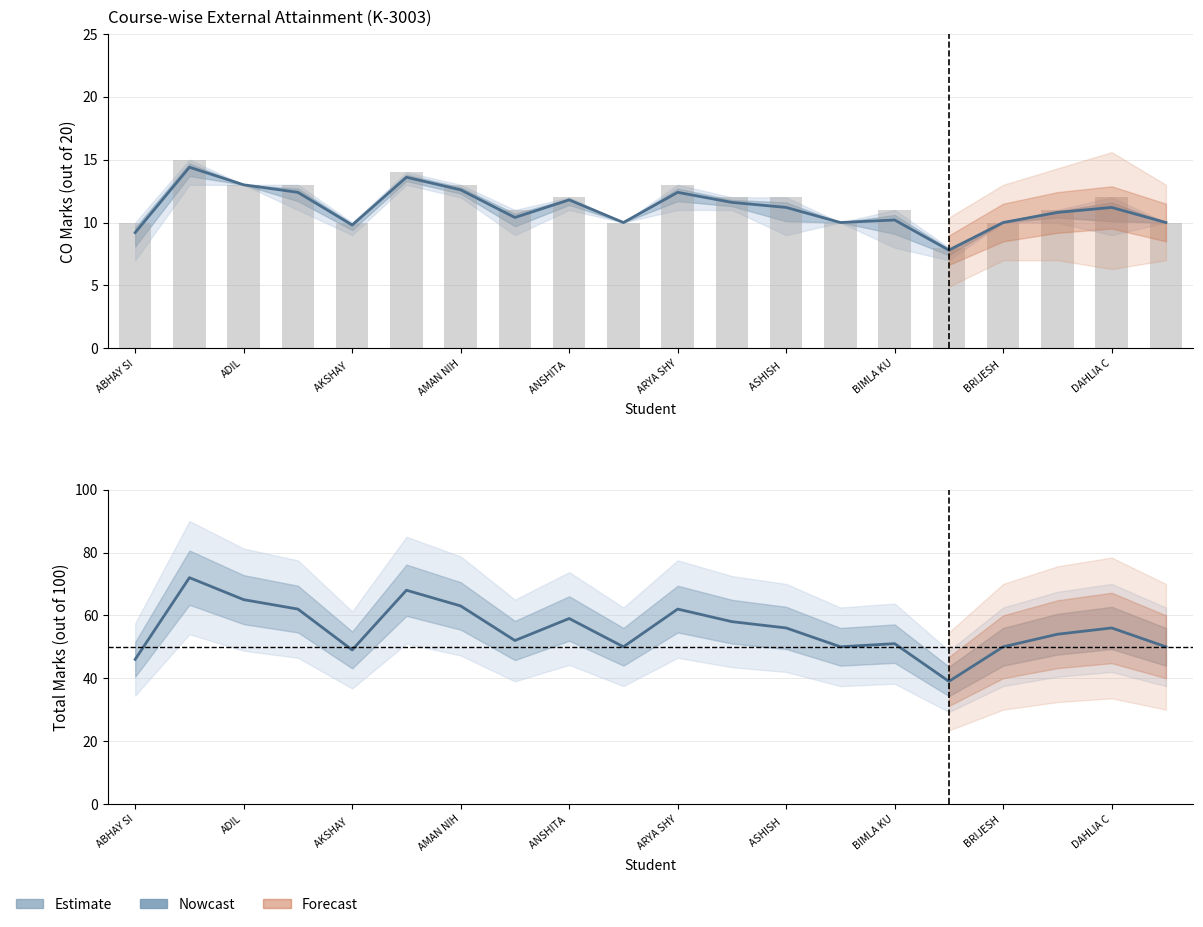

Which series has the largest total across all categories?

Total Marks (Estimate)